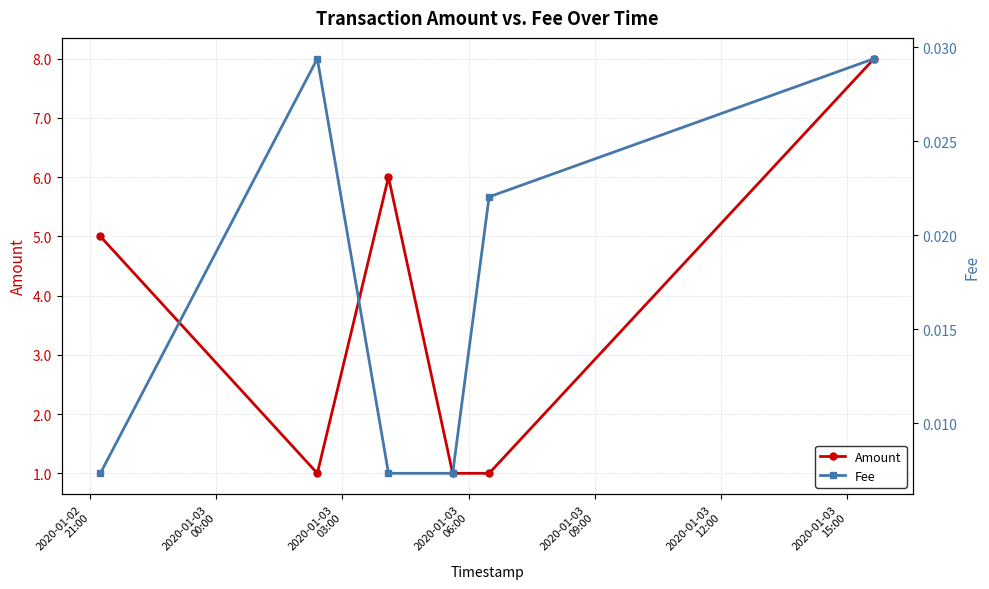

Reading left to right, transcribe all the data shown in this chart.

Amount: 5.0	1.0	6.0	1.0	1.0	8.0
Fee: 0.0	0.0	0.0	0.0	0.0	0.0